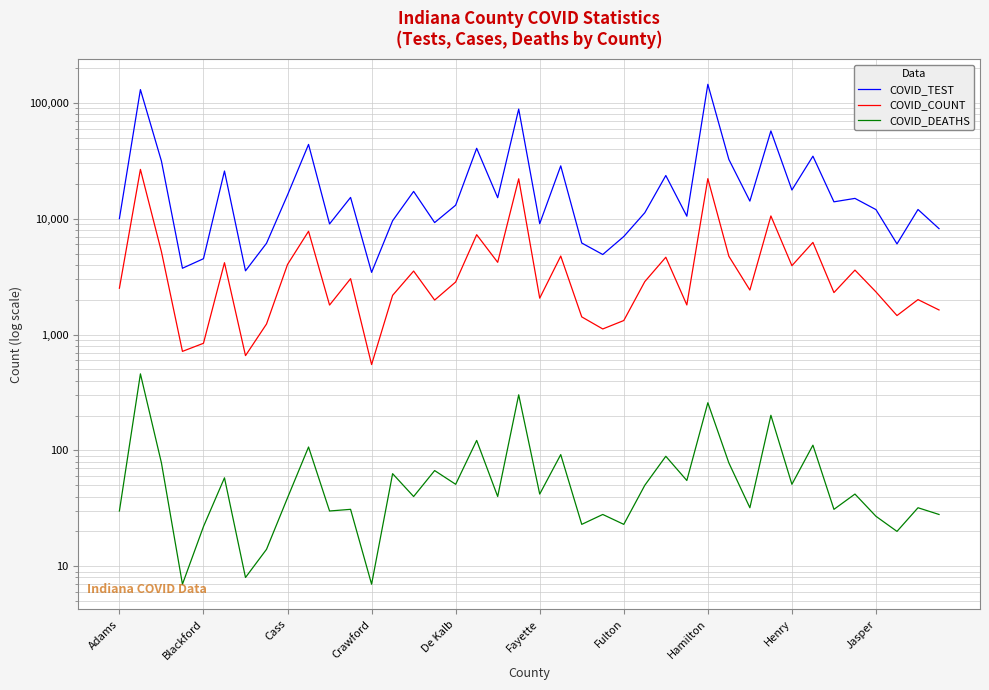

What are all the series names shown in the legend?

COVID_TEST, COVID_COUNT, COVID_DEATHS